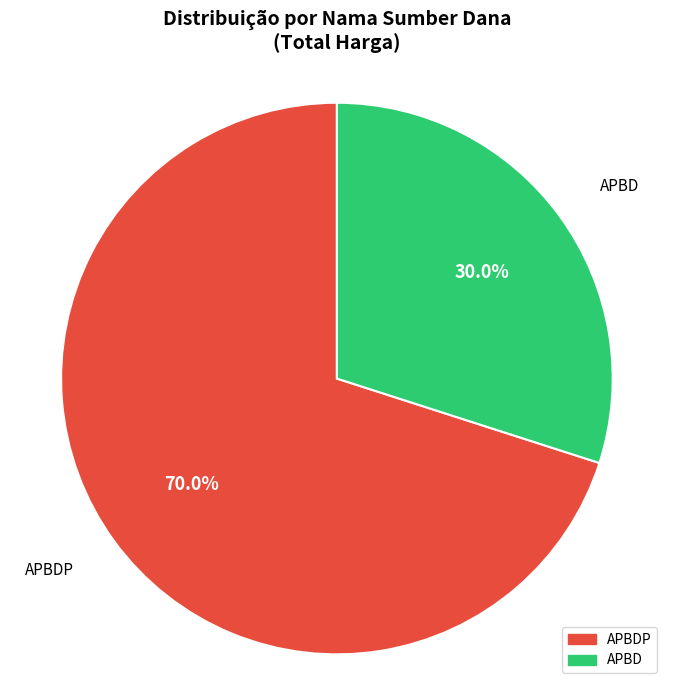

Is there a majority slice in this chart?

Yes